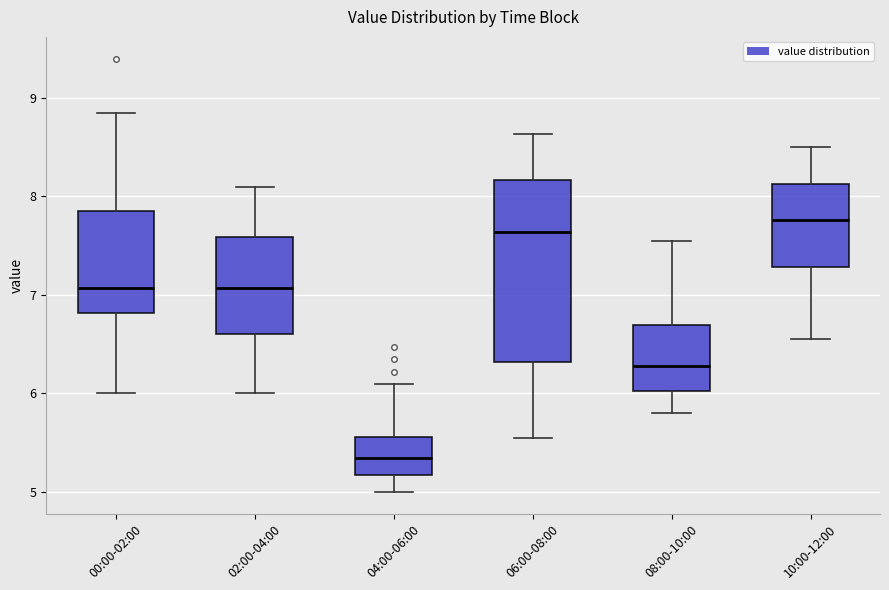

Which box is the tallest, from its lower edge to its upper edge?

06:00-08:00